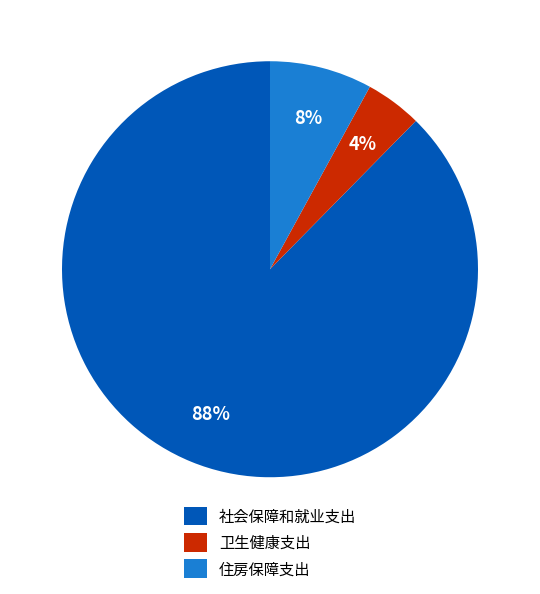

Is 住房保障支出 the majority of the pie?

No